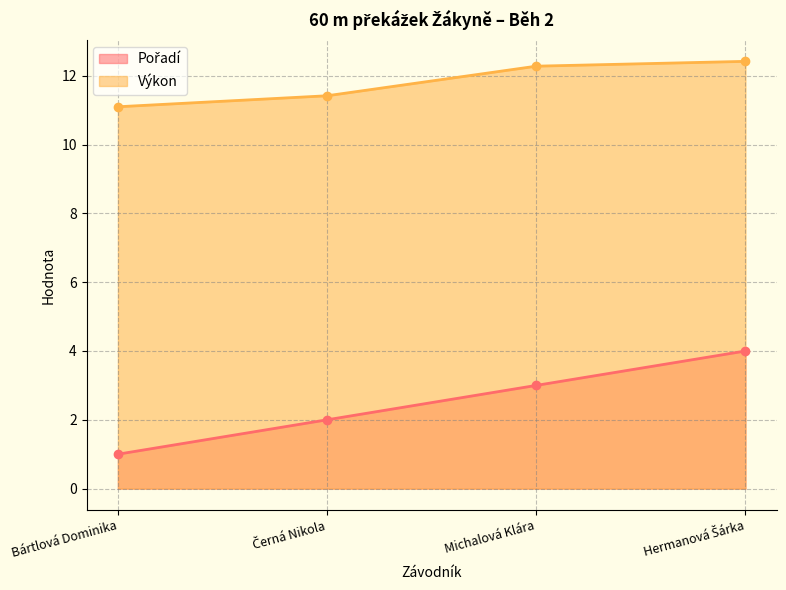

Rank the series by their maximum value, from lowest to highest.

Pořadí, Výkon